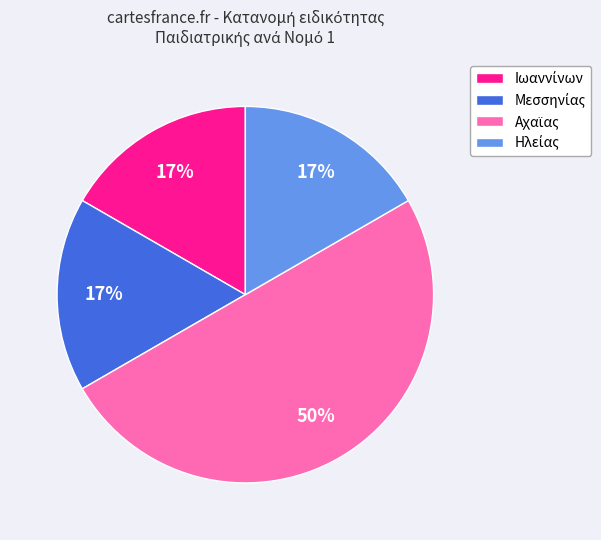

To the nearest percent, what is the average slice percentage?

25%